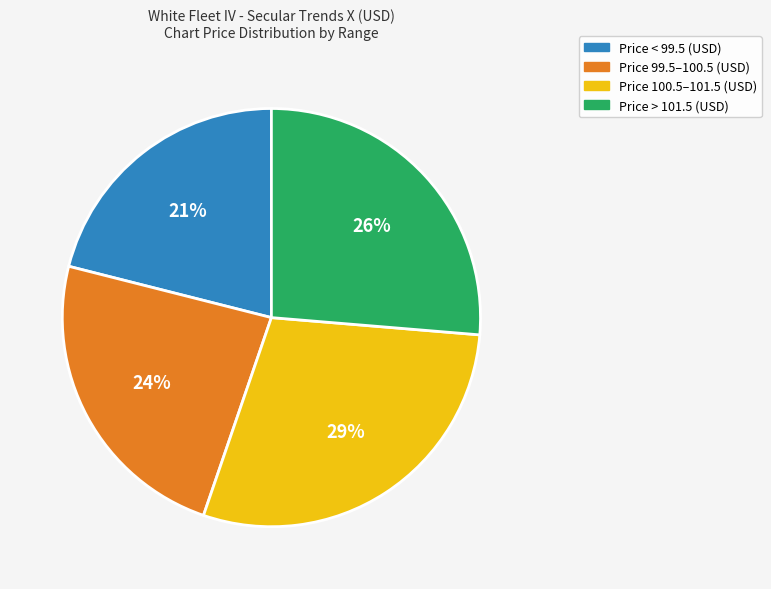

To the nearest percent, what is the difference between the largest and smallest slice percentages?

8%